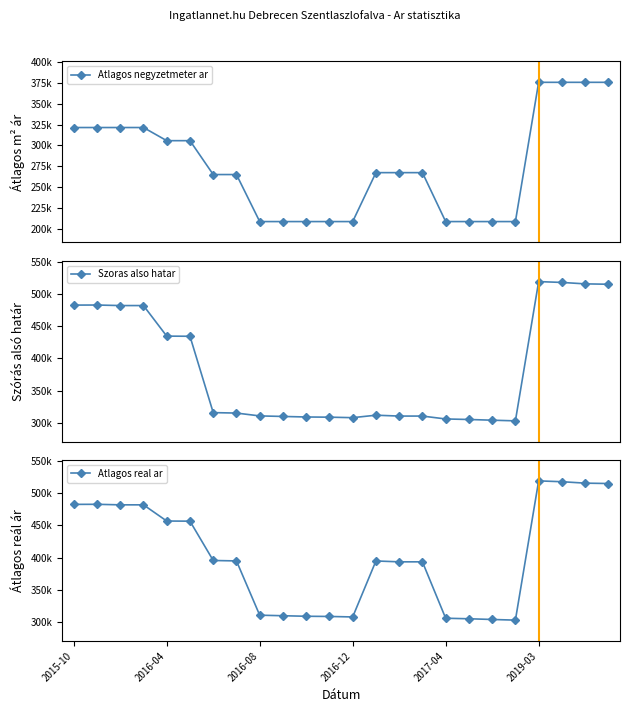

What is the sum of all Atlagos real ar values?

9649733